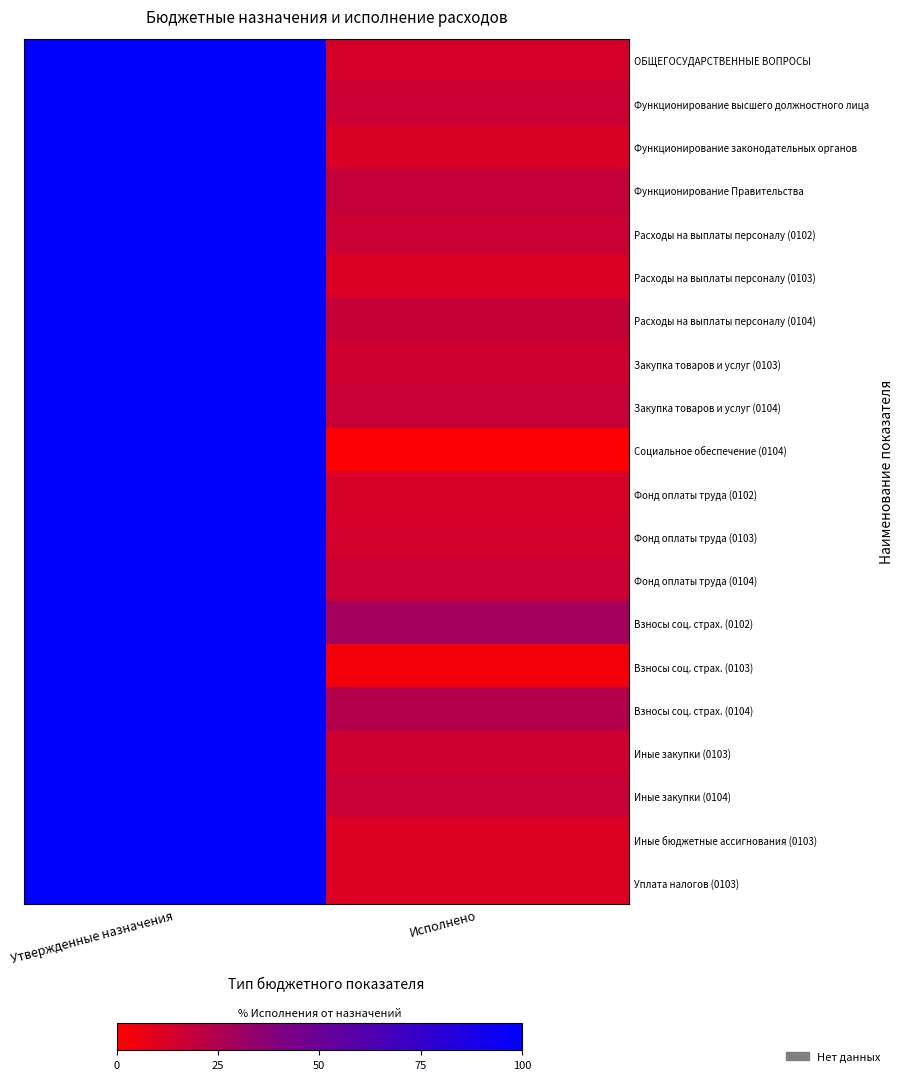

Which category has the highest value across all series?

Утвержденные назначения